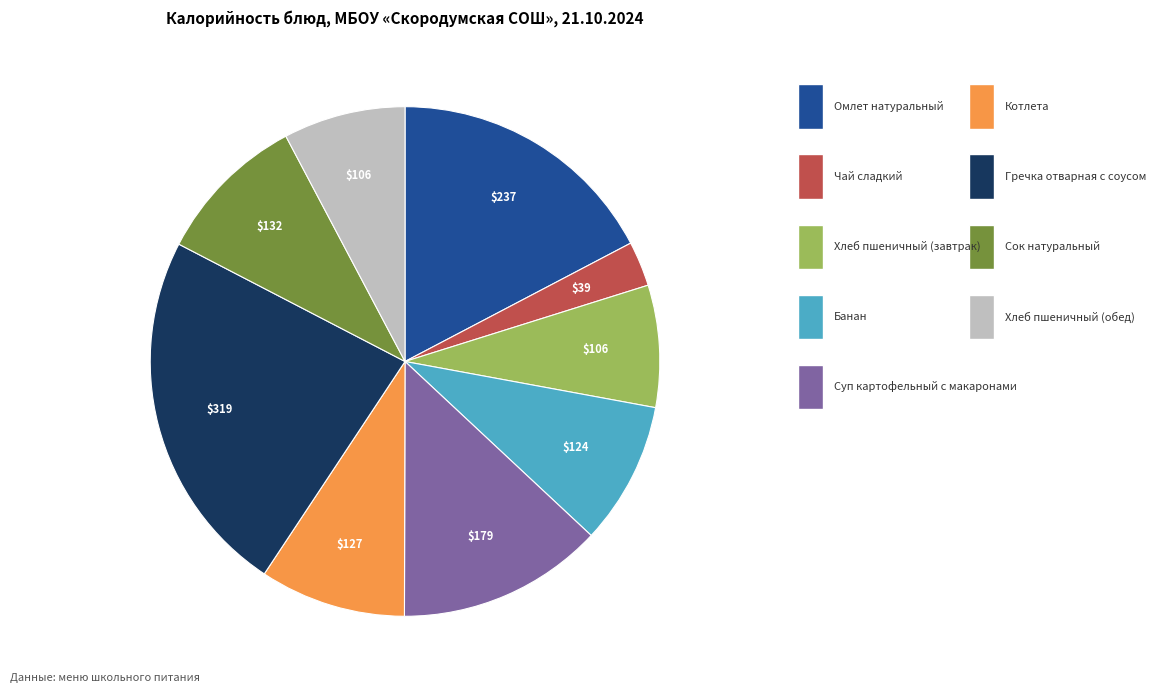

How many segments does this pie chart have?

9